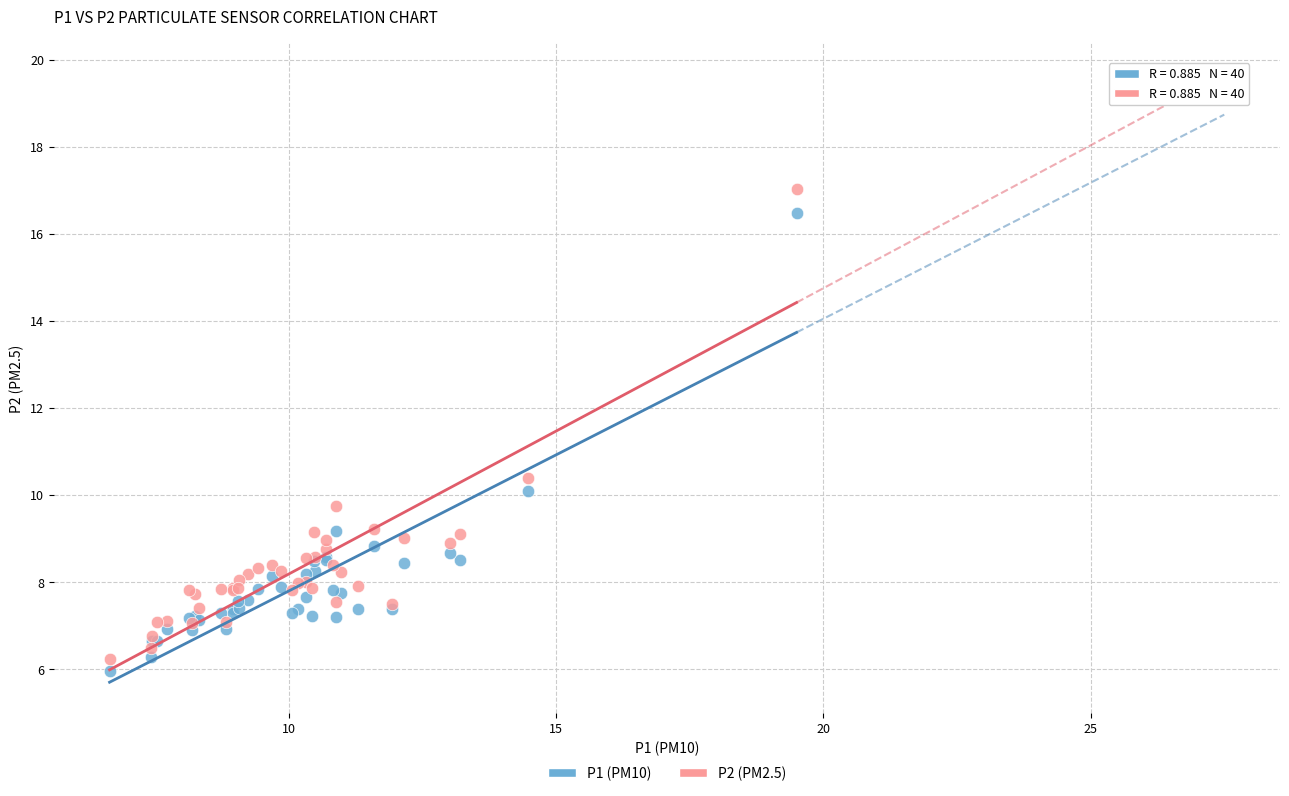

Which series reaches the maximum Y coordinate?

P2 (PM2.5)